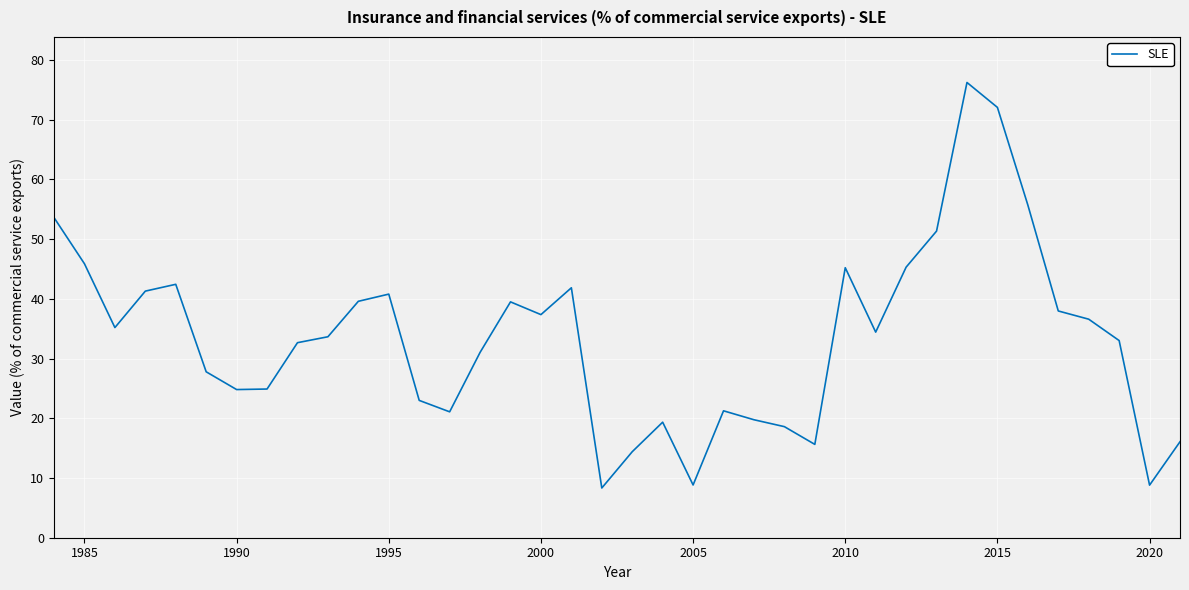

What is the greatest value displayed?

76.2